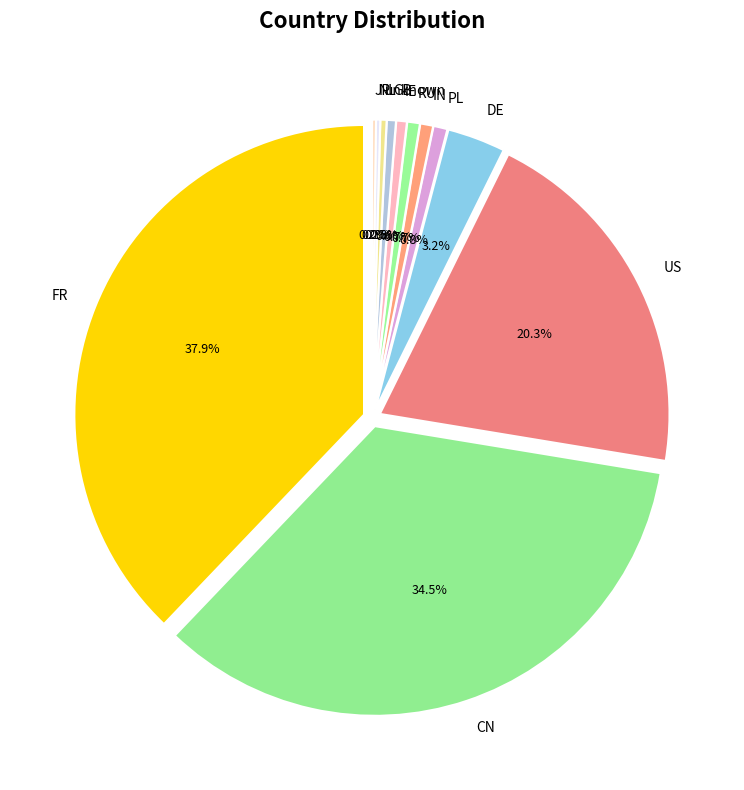

Rank the categories by value from lowest to highest.

JP, NL, unknown, GB, IE, RU, IN, PL, DE, US, CN, FR